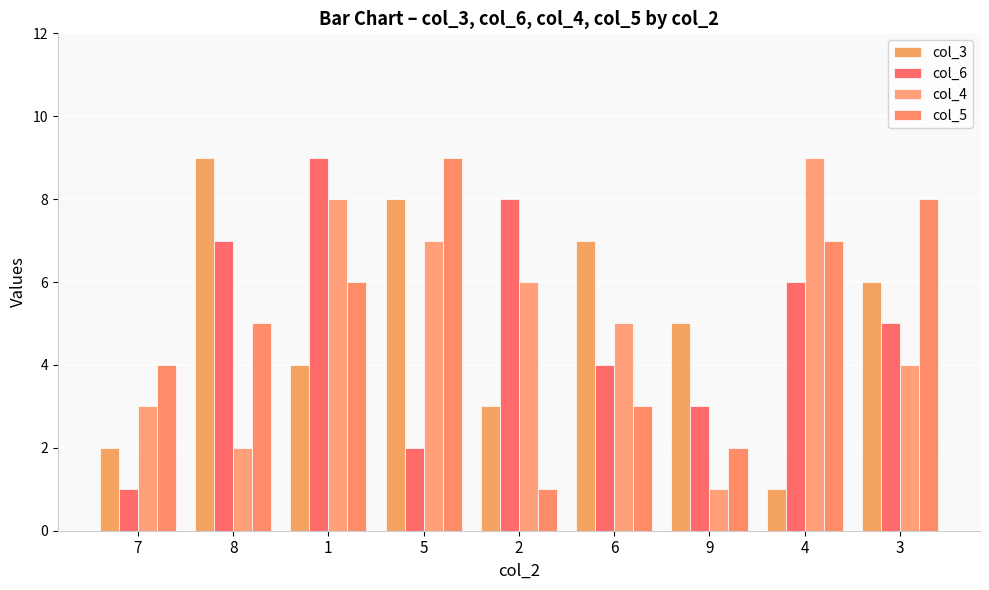

Between 5 and 9, which series saw the biggest shift?

col_5